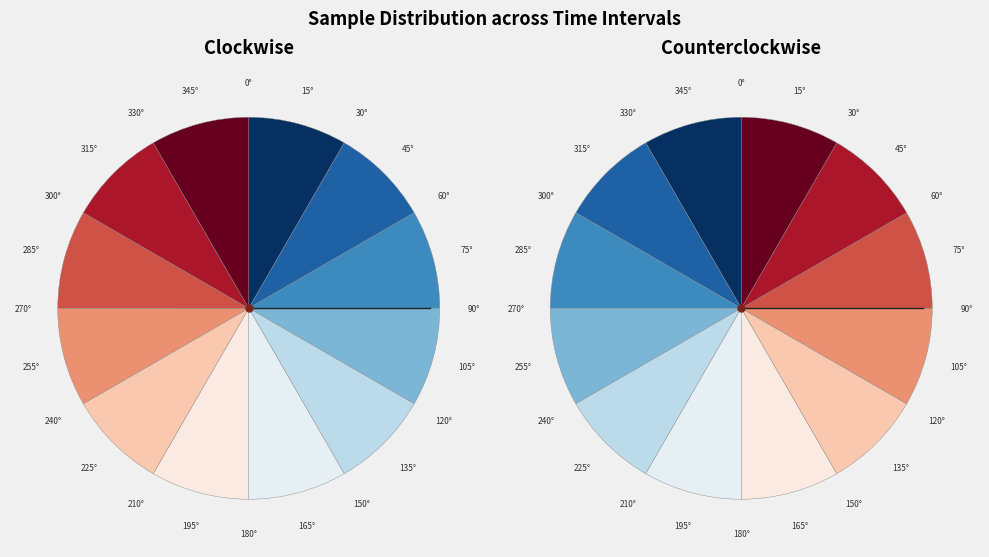

The 00:15 slice represents 3% of the pie. True or false?

False